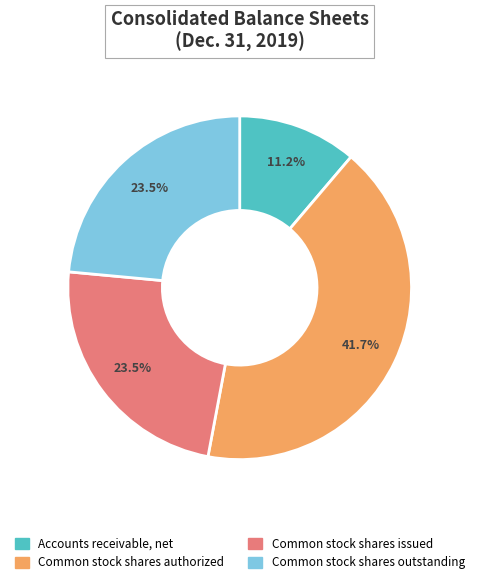

How many slices are in this pie chart?

4